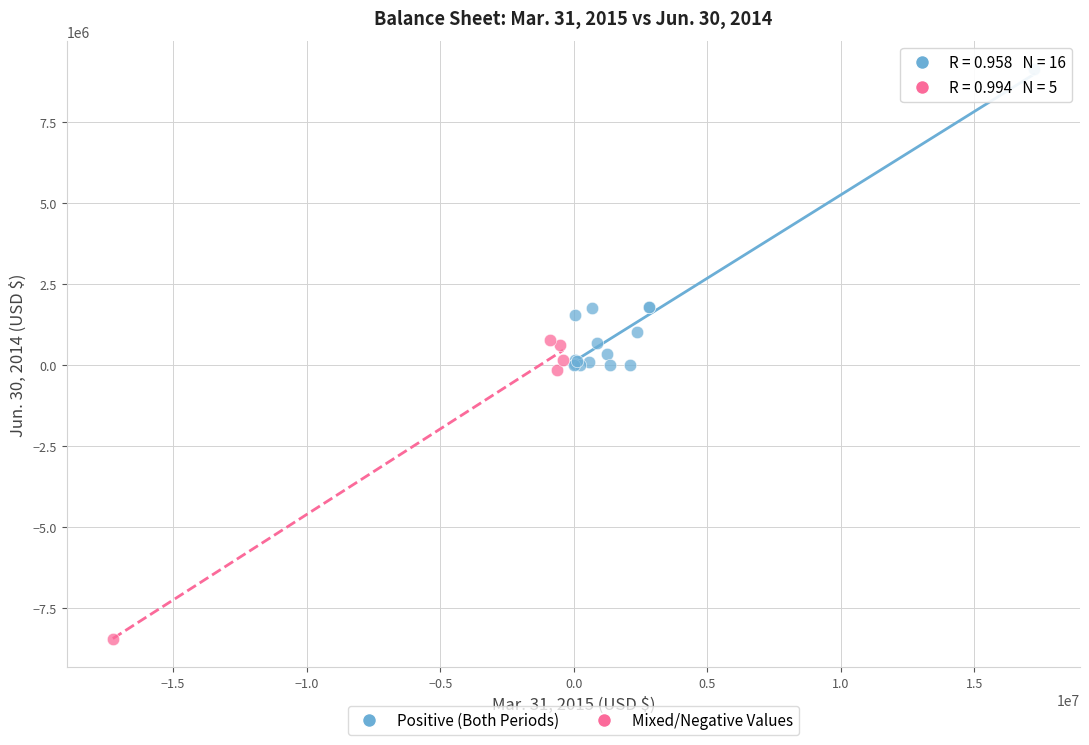

Which series reaches the minimum Y coordinate?

Mixed/Negative Values